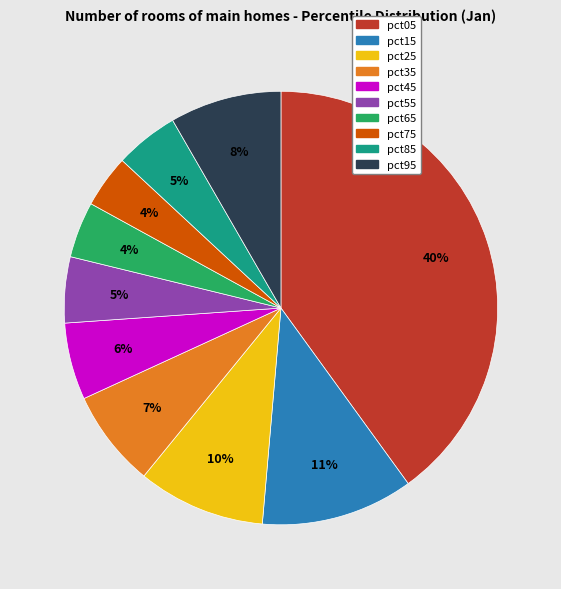

Is the sum of pct95 and pct55 greater than half?

No